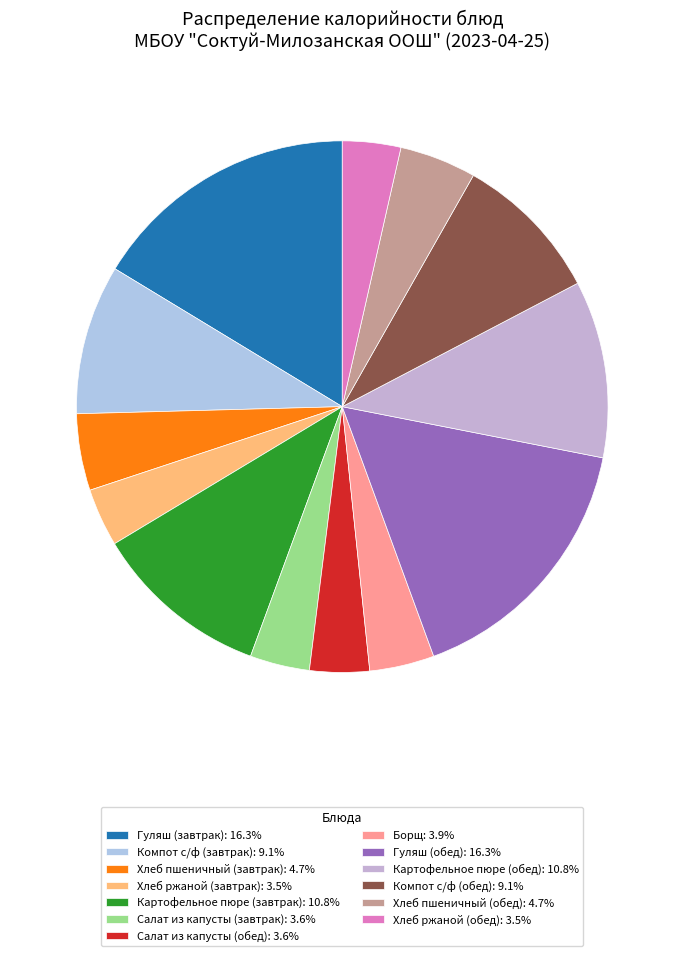

What percentage is the Салат из капусты (завтрак) slice, to the nearest percent?

4%